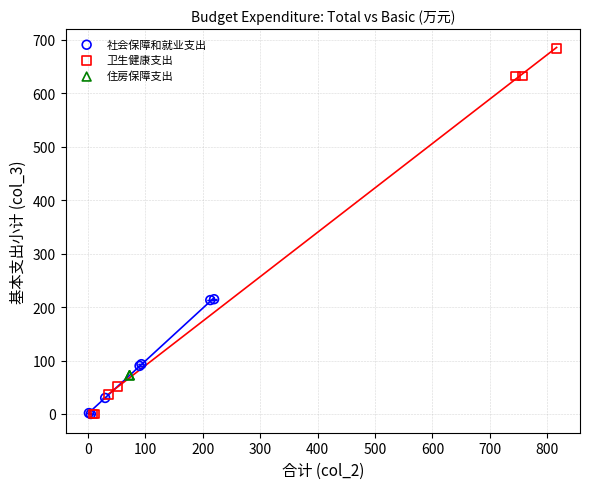

Which series reaches the maximum Y coordinate?

卫生健康支出